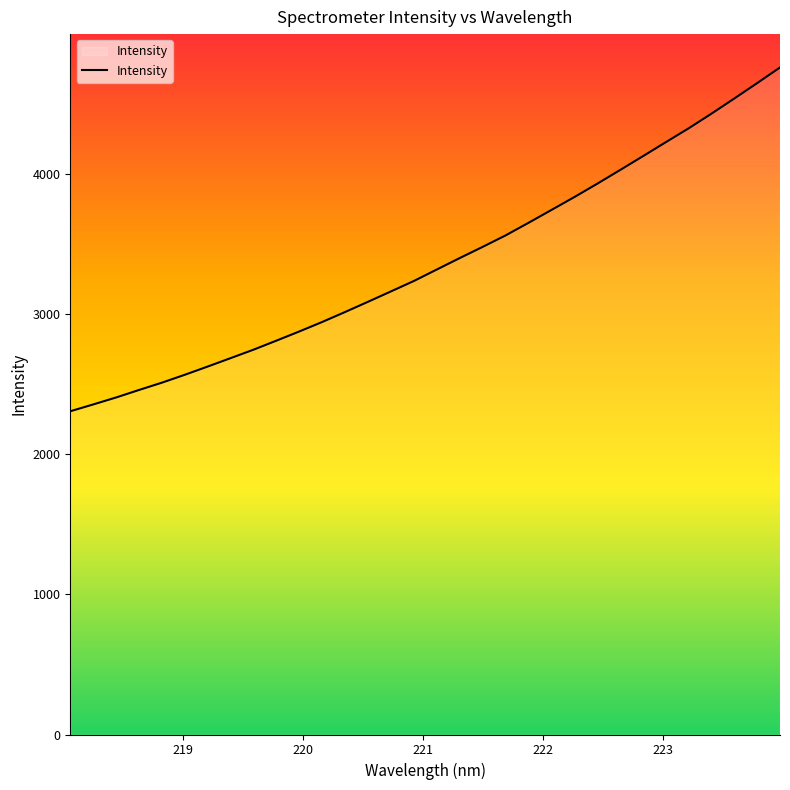

What is the maximum value shown in the chart?

4760.3